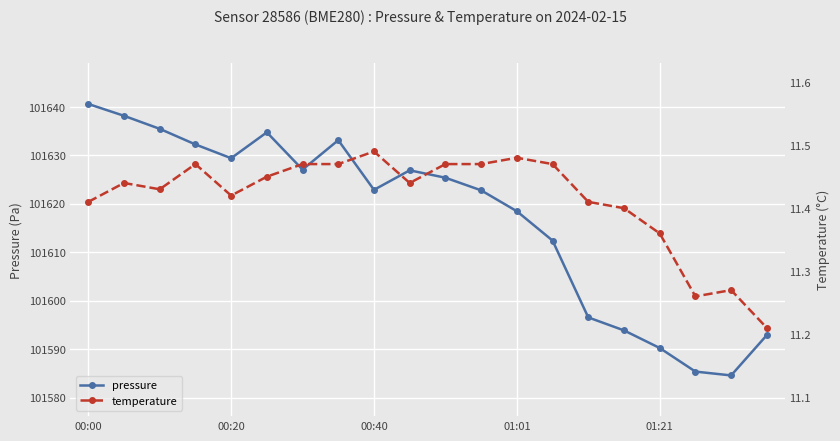

Rank the series by their average value, from highest to lowest.

pressure, temperature